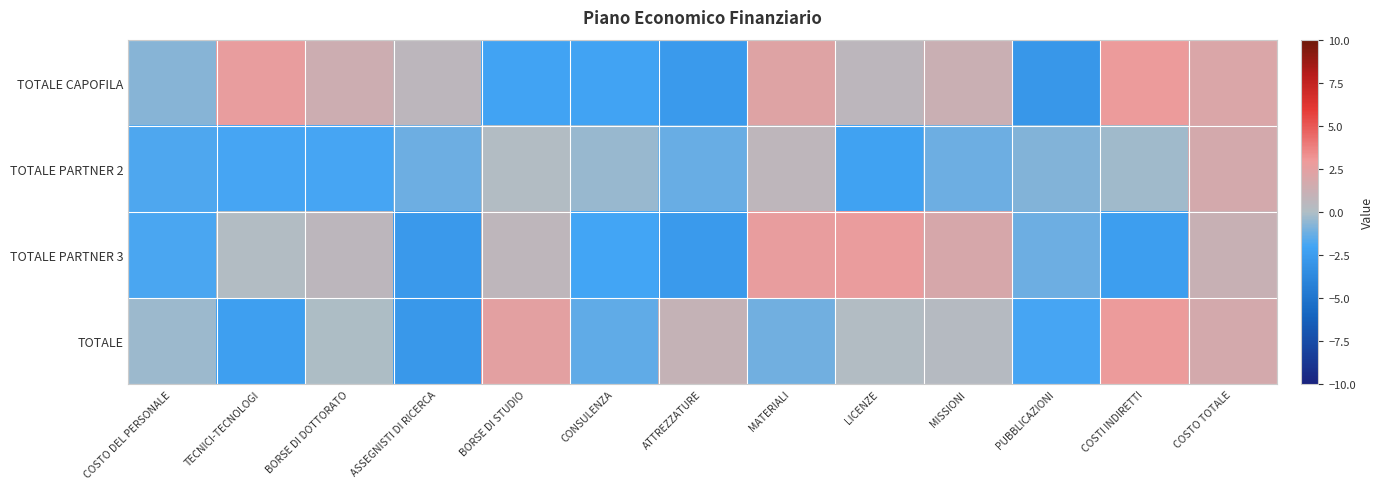

At which category is the sum across all series the highest?

COSTO TOTALE